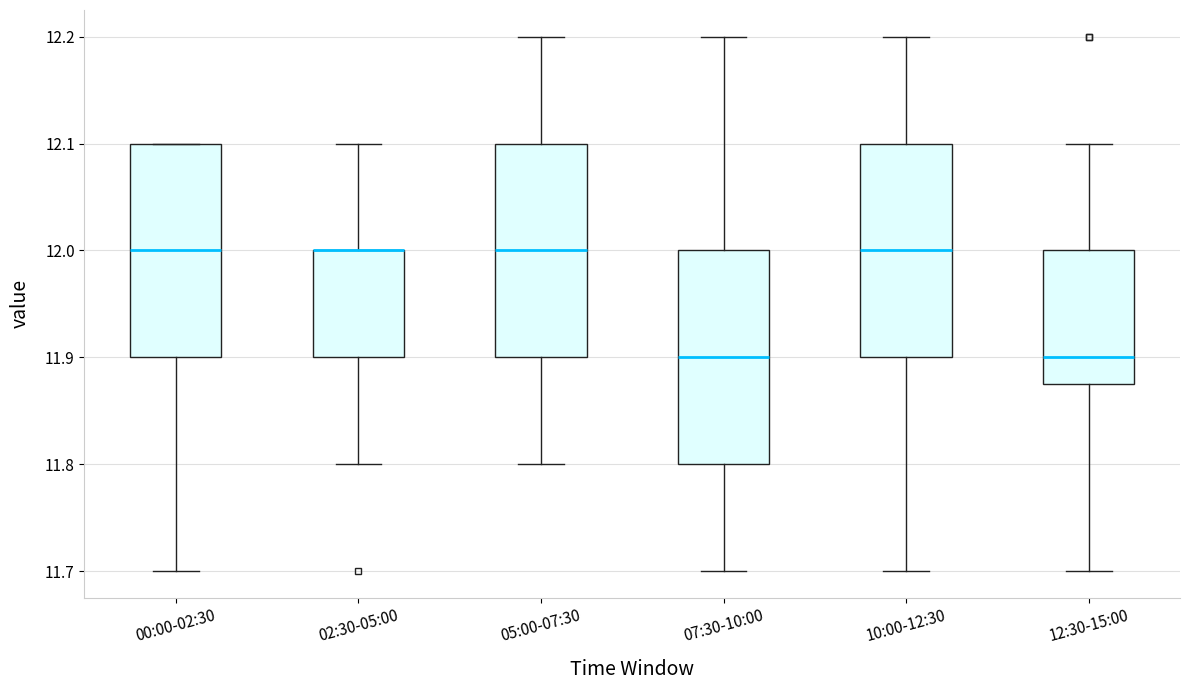

Reading left to right, transcribe this box plot: for each box, give where its median line is, the range the box spans, and where its two whiskers end, as read against the y-axis. The values are not printed on the chart, so give them approximately, as read against the axis.

00:00-02:30: median 12.00, box 11.90 to 12.10, whiskers 11.70 to 12.10
02:30-05:00: median 12.00 (drawn on the box's upper edge), box 11.90 to 12.00, whiskers 11.80 to 12.10
05:00-07:30: median 12.00, box 11.90 to 12.10, whiskers 11.80 to 12.20
07:30-10:00: median 11.90, box 11.80 to 12.00, whiskers 11.70 to 12.20
10:00-12:30: median 12.00, box 11.90 to 12.10, whiskers 11.70 to 12.20
12:30-15:00: median 11.90, box 11.88 to 12.00, whiskers 11.70 to 12.10